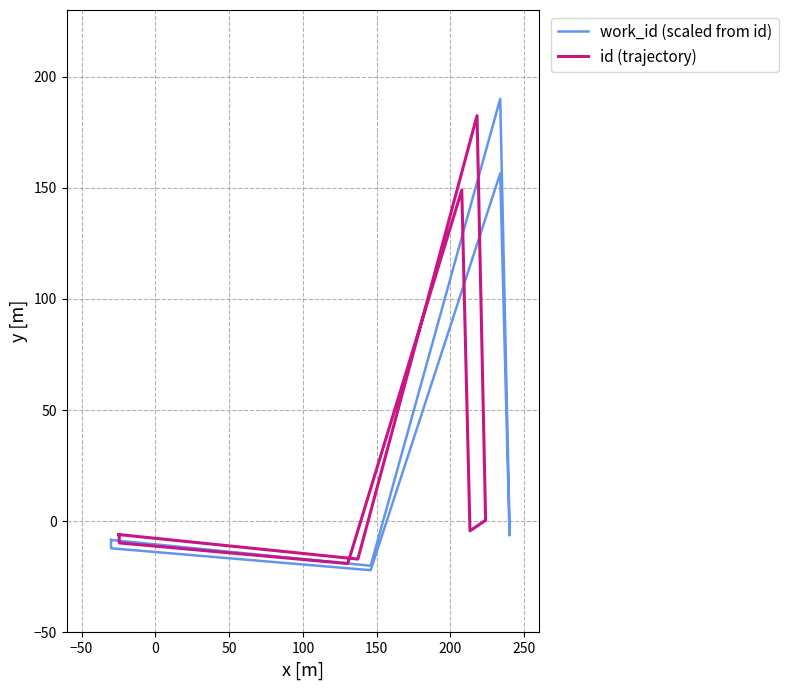

The value of id (trajectory) at −100 is -1.6. True or false?

False